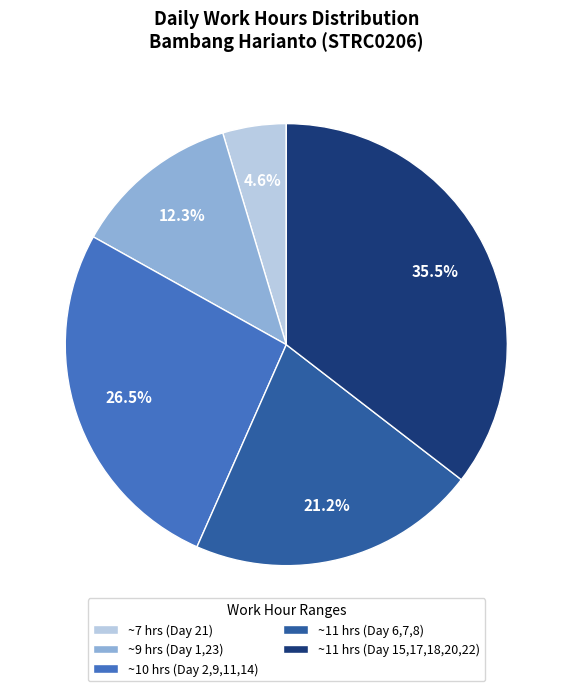

What is the ratio of the value at ~11 hrs (Day 6,7,8) to the value at ~10 hrs (Day 2,9,11,14)?

0.8